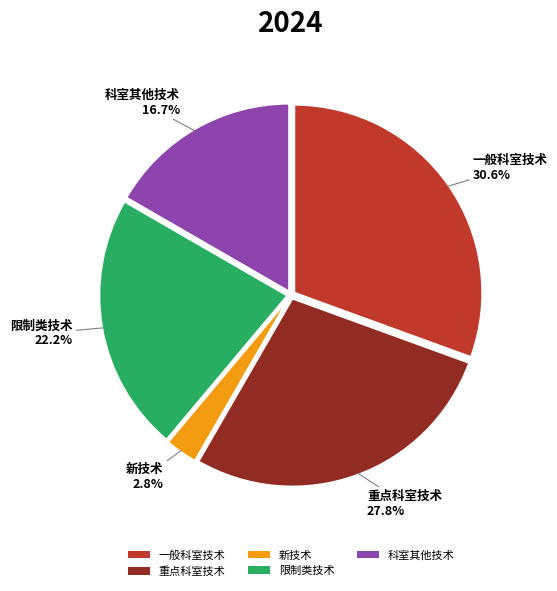

What percentage is the 限制类技术 slice, to the nearest percent?

22%